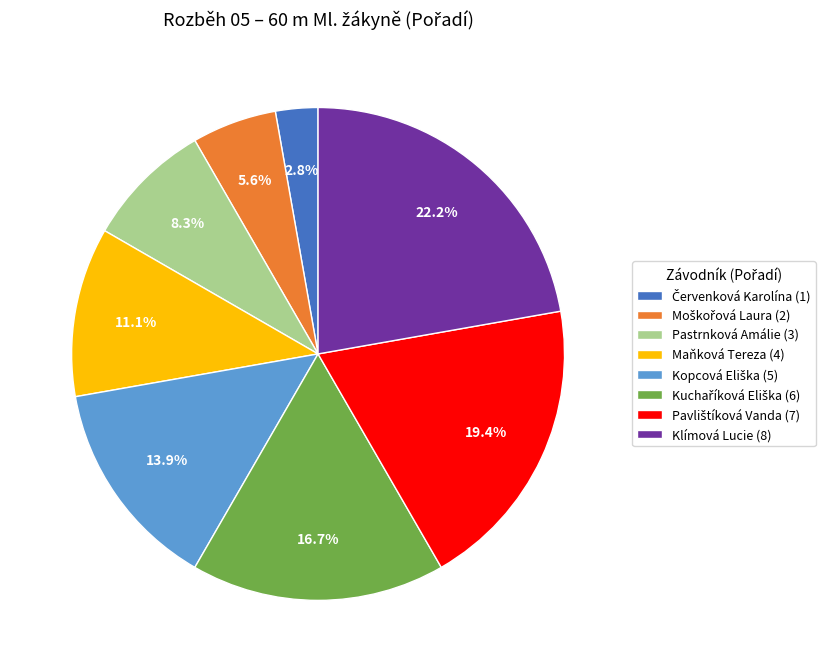

Is it true that Maňková Tereza is 11% of the pie?

True